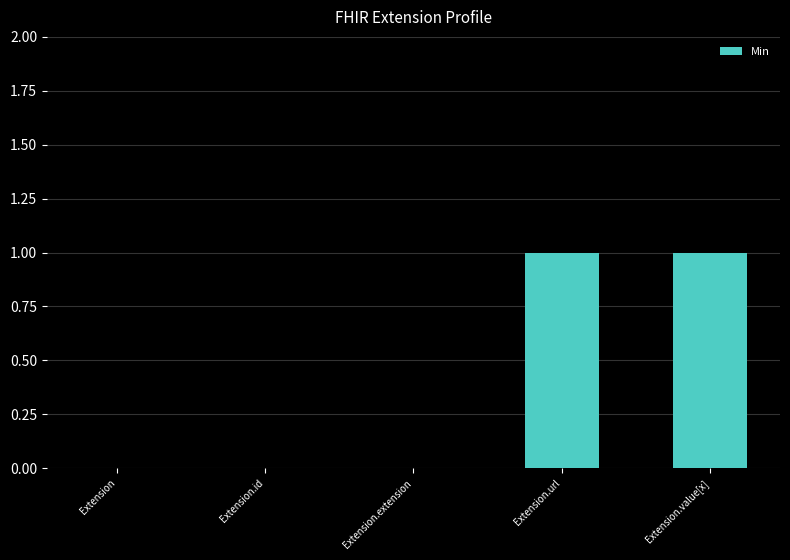

How many categories are shown in the chart?

5